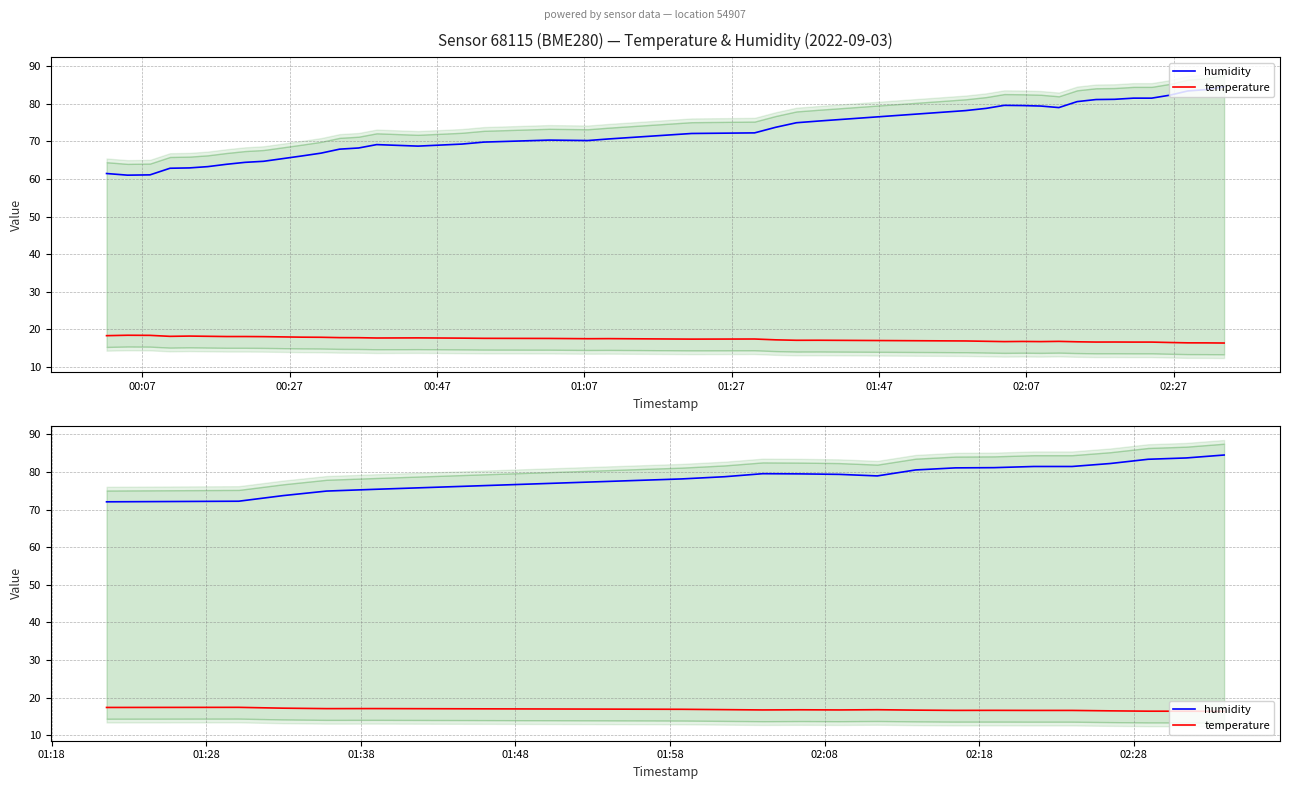

At how many categories does at least one series exceed 50?

20